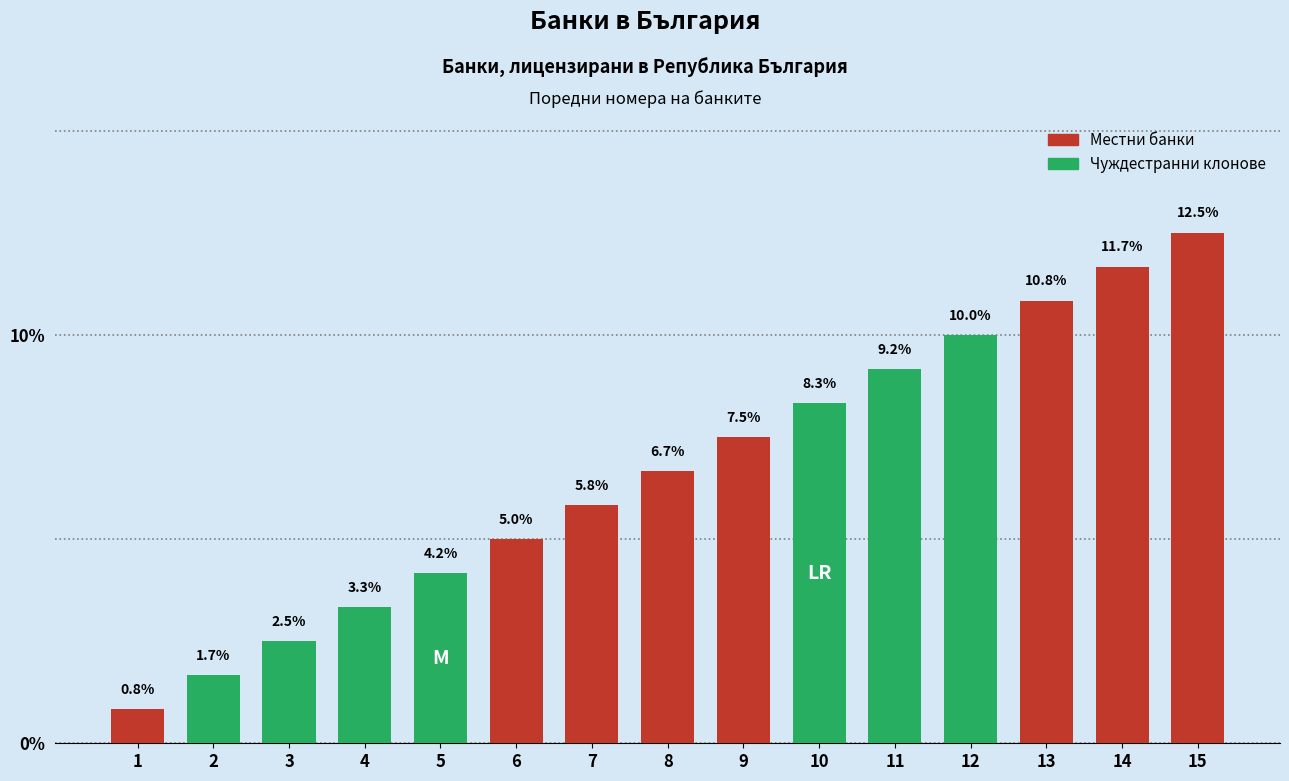

List the labels in order of value, largest first.

15, 14, 13, 12, 11, 10, 9, 8, 7, 6, 5, 4, 3, 2, 1